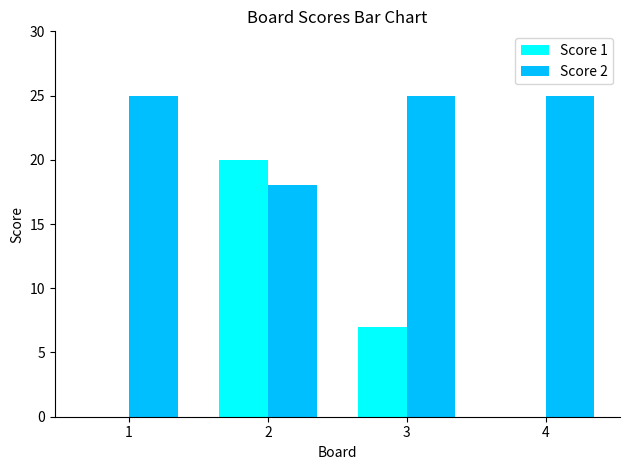

What is the sum of the Score 2 values at 4 and 3?

50